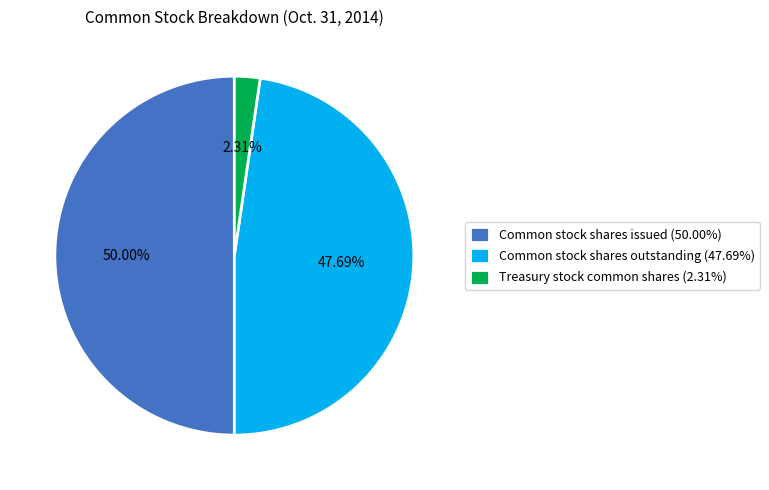

To the nearest percent, what percentage of the pie is Common stock shares issued?

50%